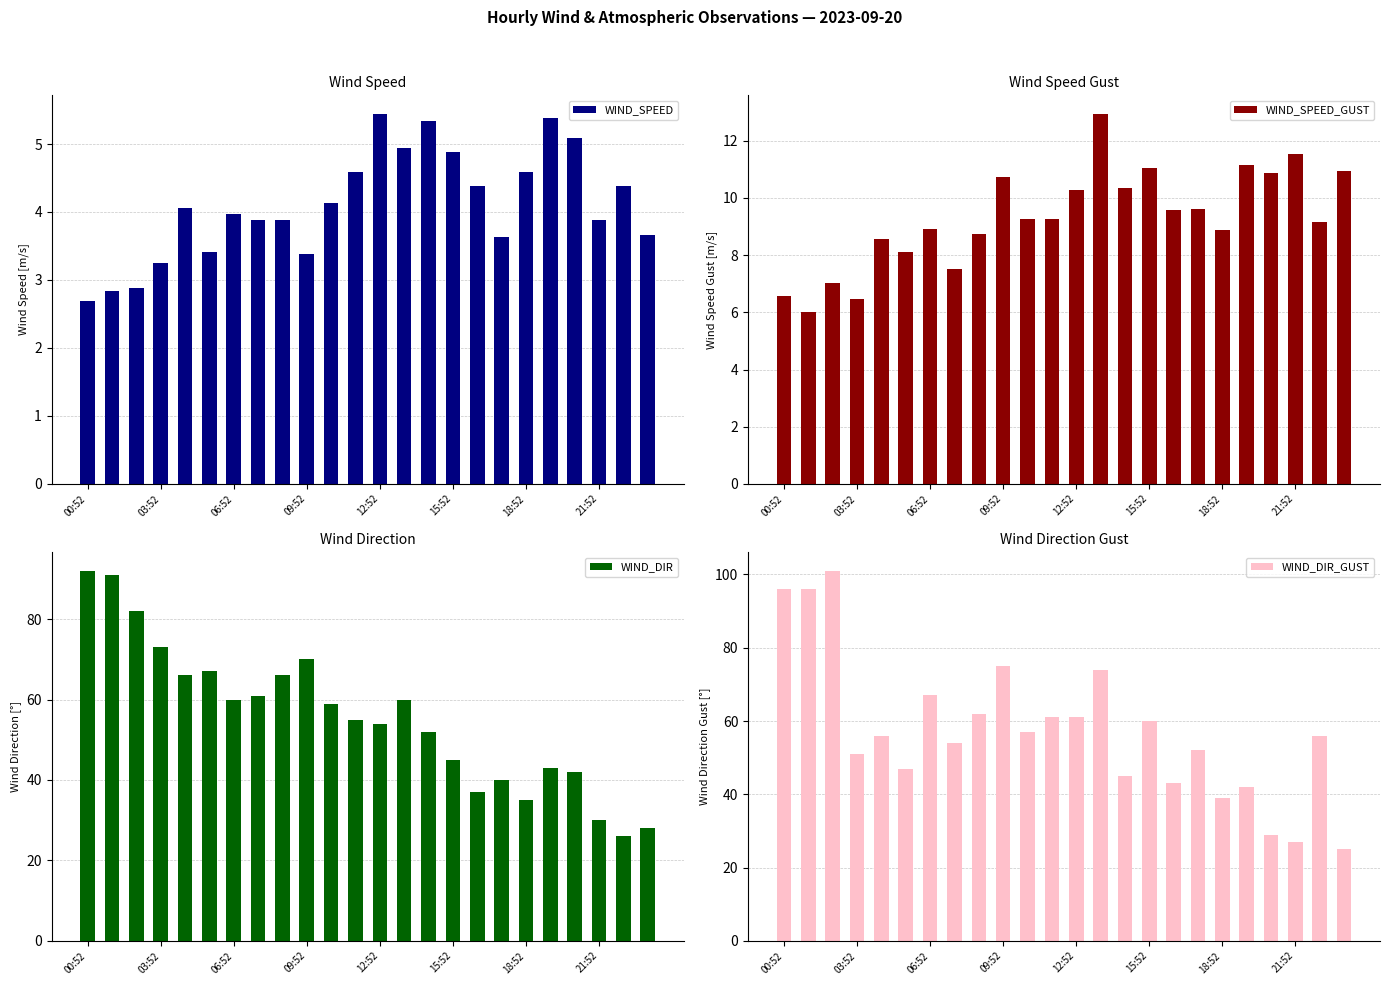

What is the difference between the maximum and minimum values in the WIND_SPEED series?

2.8